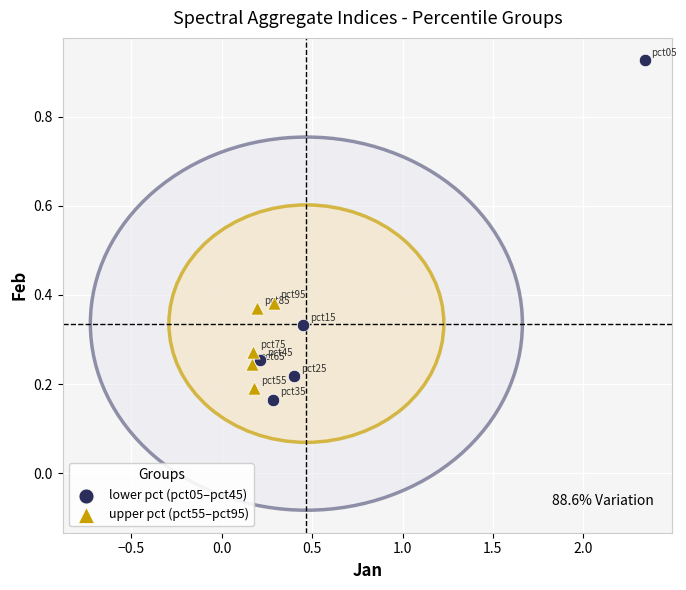

Which series has the largest Y range (max minus min)?

lower pct (pct05–pct45)